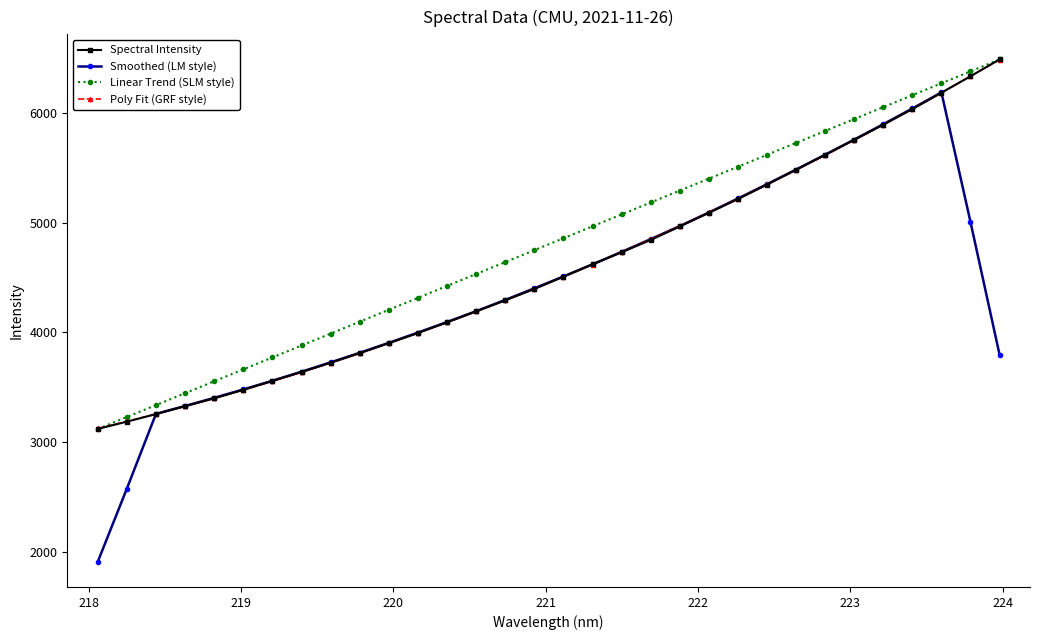

What is the smallest value displayed?

1913.9